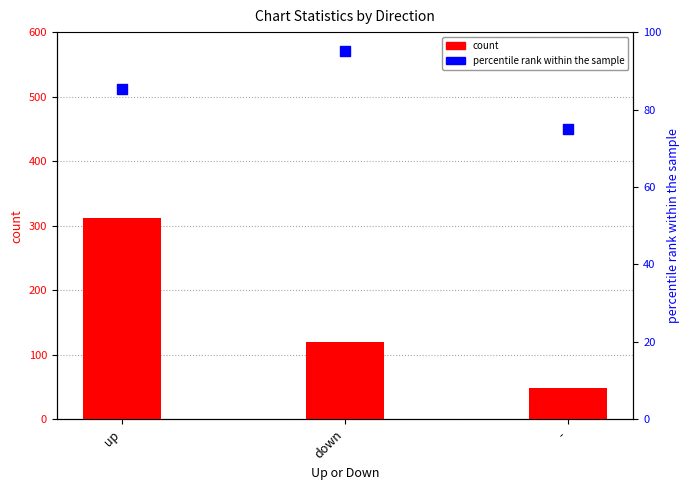

At how many categories does at least one series exceed 106?

2